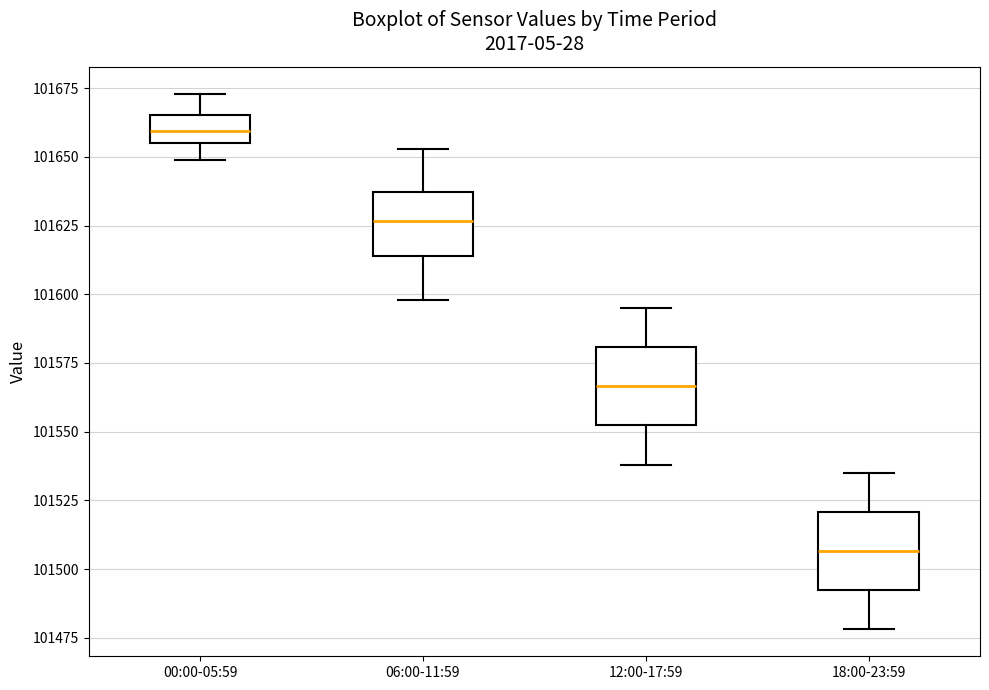

Which box has the lowest median line?

18:00-23:59